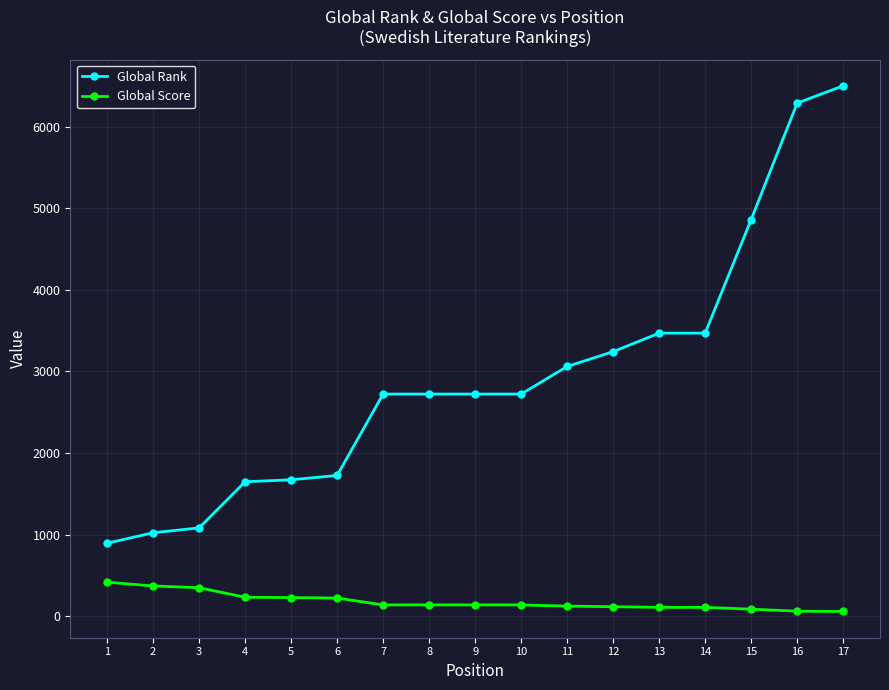

Which series has the largest total across all categories?

Global Rank